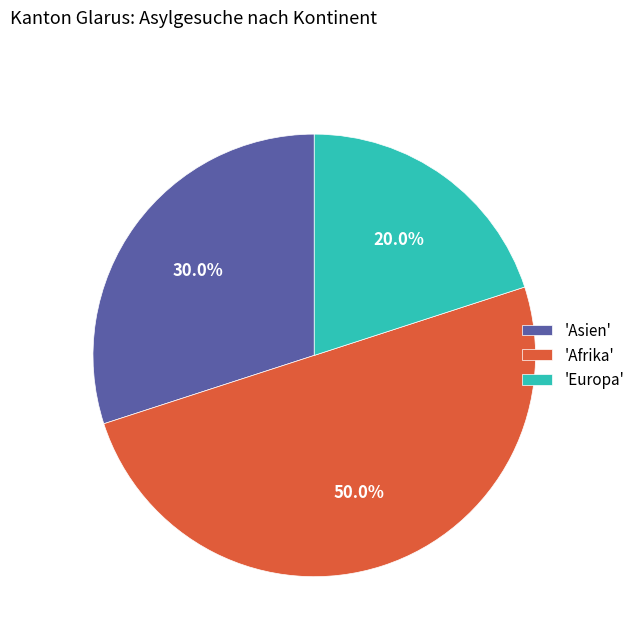

Count the number of slices in the pie.

3